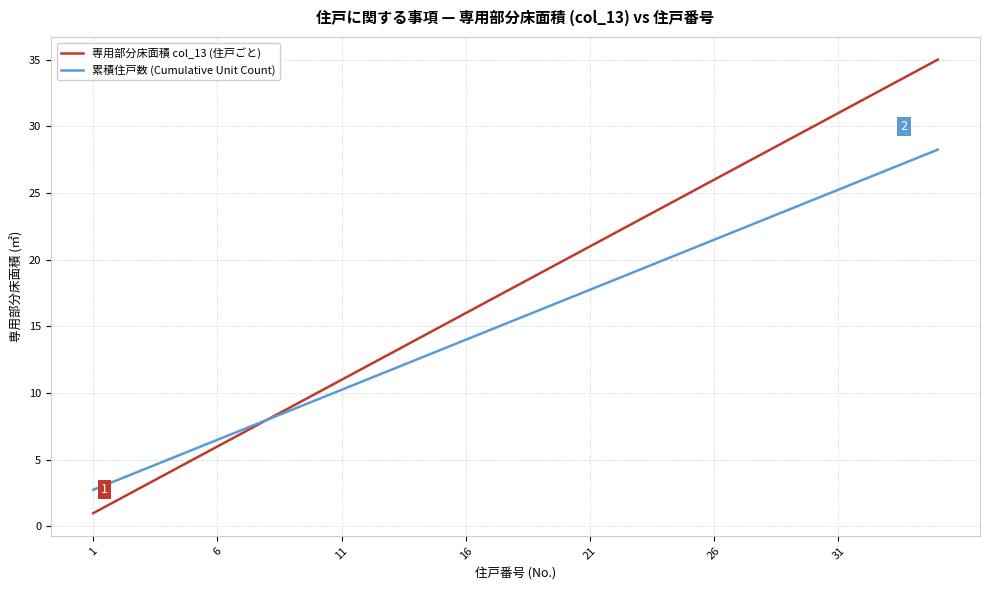

How many values in the 累積住戸数 (Cumulative Unit Count) series exceed 15?

18